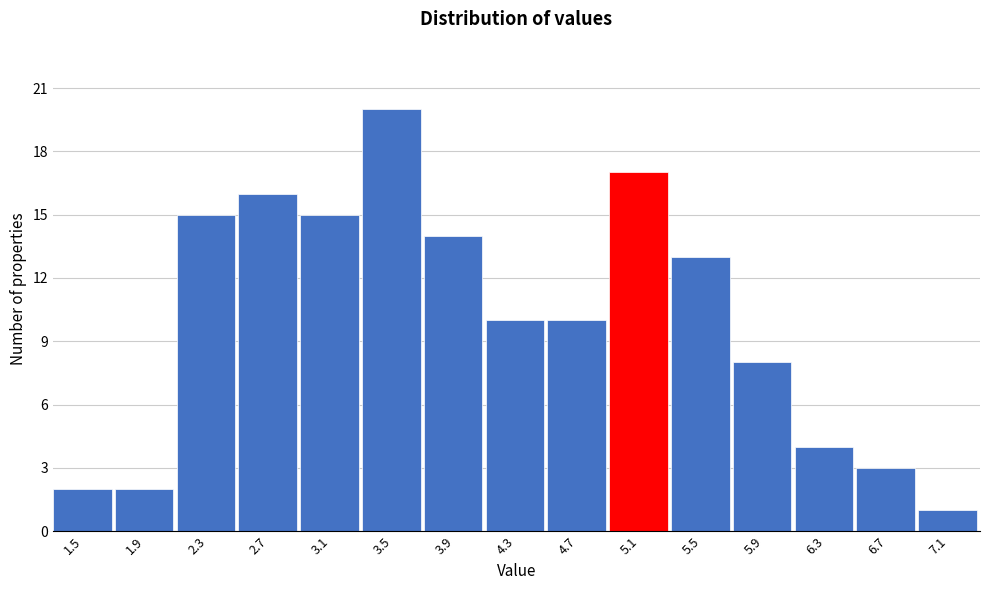

Reading right to left, list all the values displayed in this chart.

7.1=1	6.7=3	6.3=4	5.9=8	5.5=13	5.1=17	4.7=10	4.3=10	3.9=14	3.5=20	3.1=15	2.7=16	2.3=15	1.9=2	1.5=2